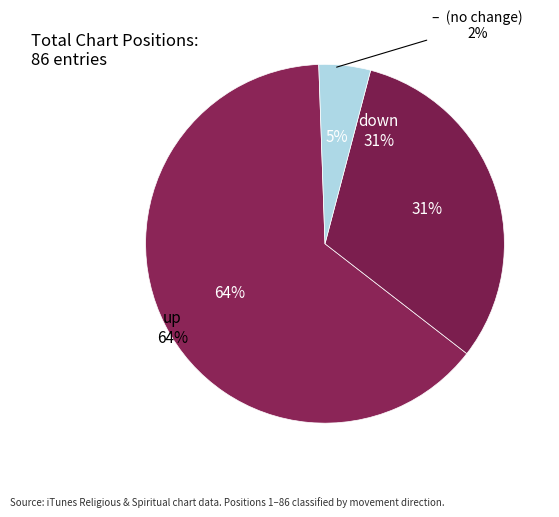

Is it true that - is 5% of the pie?

True